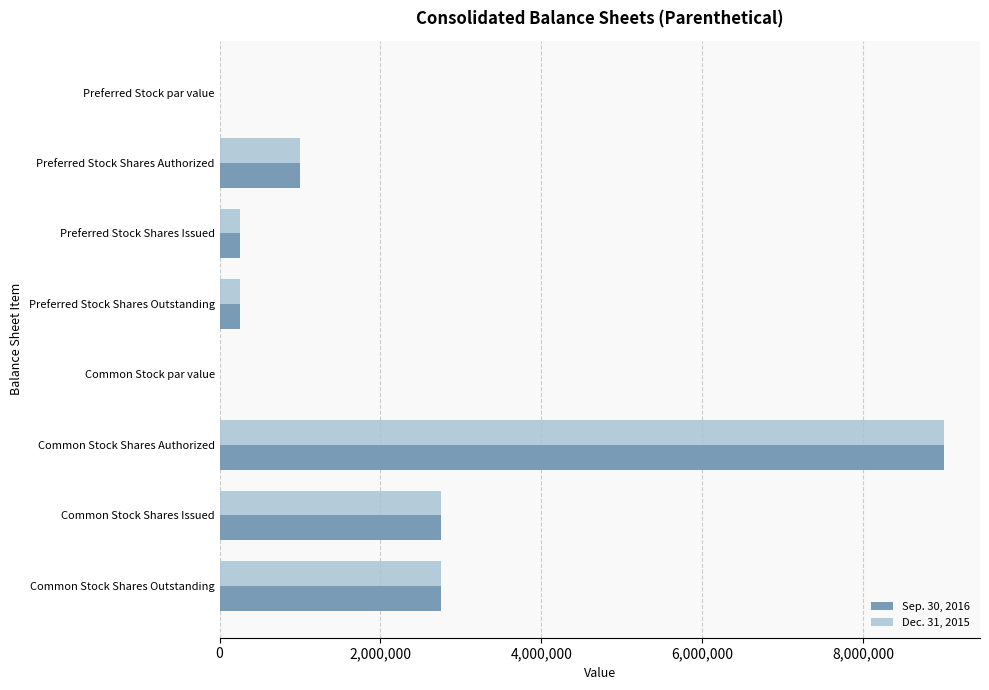

The value of Sep. 30, 2016 at Preferred Stock Shares Authorized is 1642438.5. True or false?

False